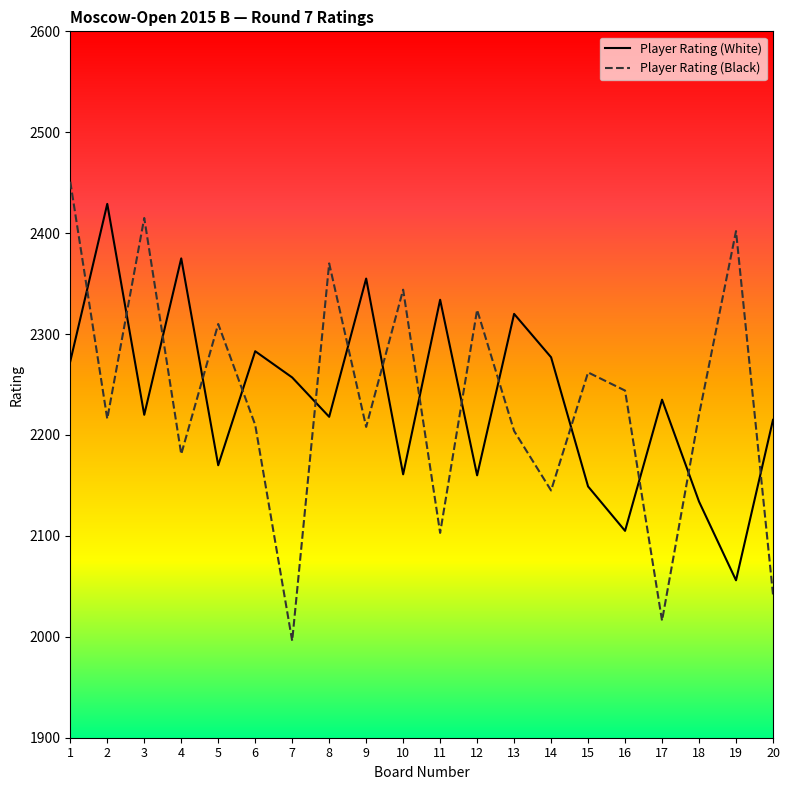

Is the value of Player Rating (White) at 20 greater than the value of Player Rating (Black) at 17?

Yes